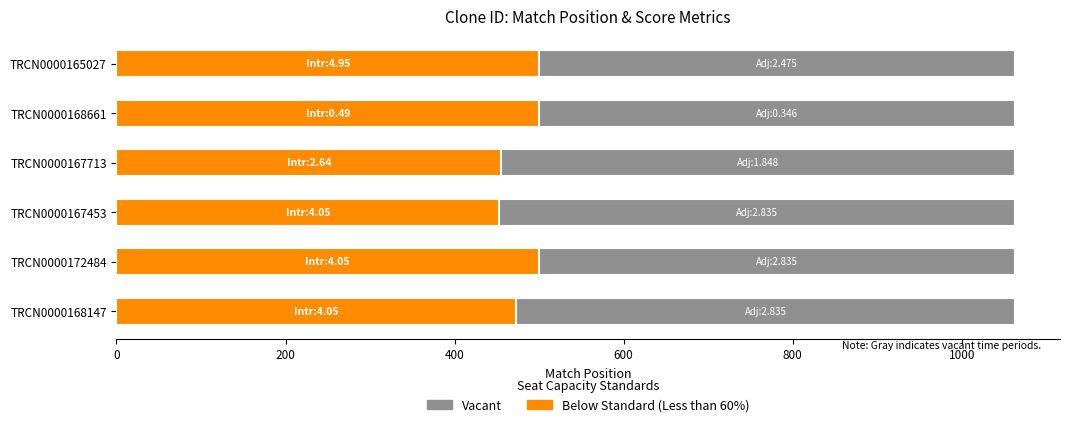

Between 1000 and 400, which is larger?

1000